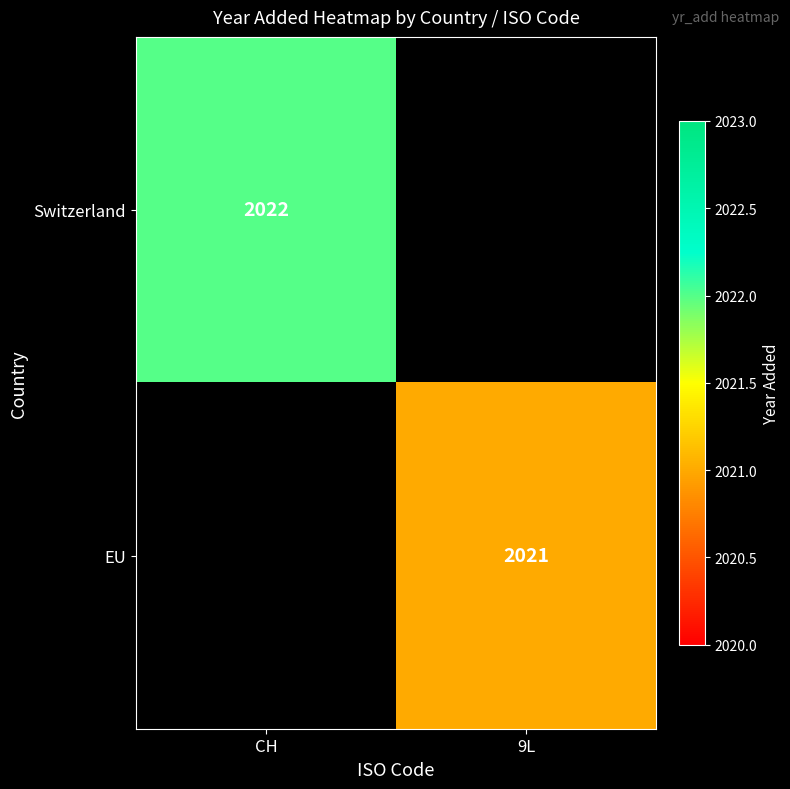

Count the number of data series in this chart.

2